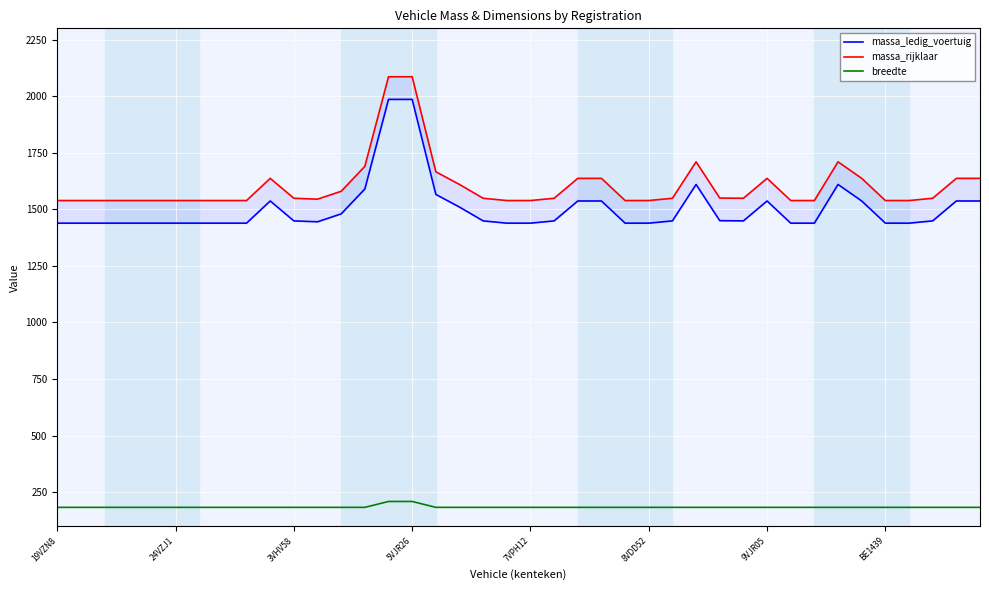

What is the lowest value of the breedte series?

183